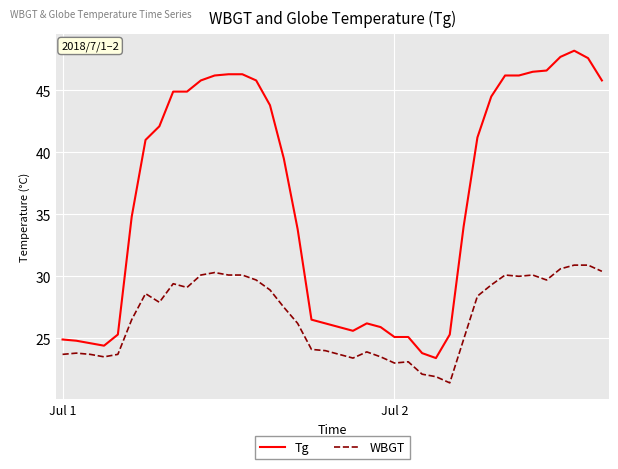

True or false: Tg and WBGT cross at least once.

False